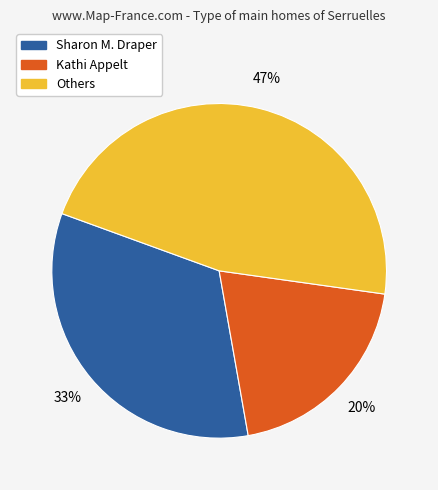

To the nearest percent, what is the difference between the largest and smallest slice percentages?

27%